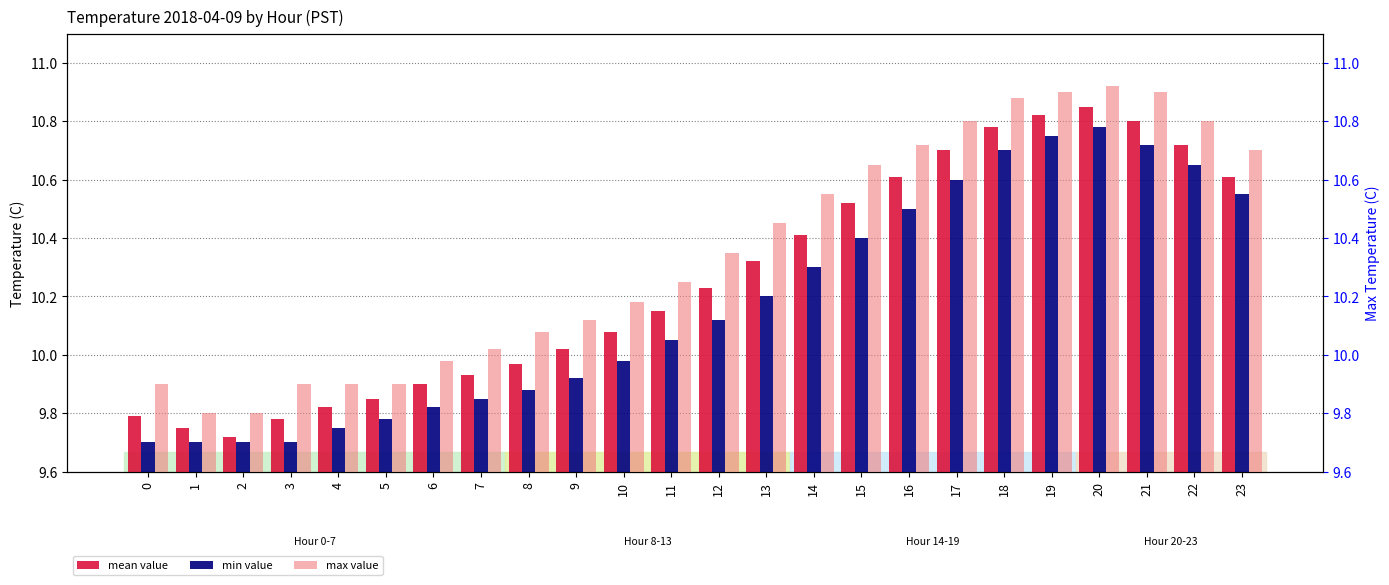

Rank the series at 5 from highest to lowest value.

max value, mean value, min value